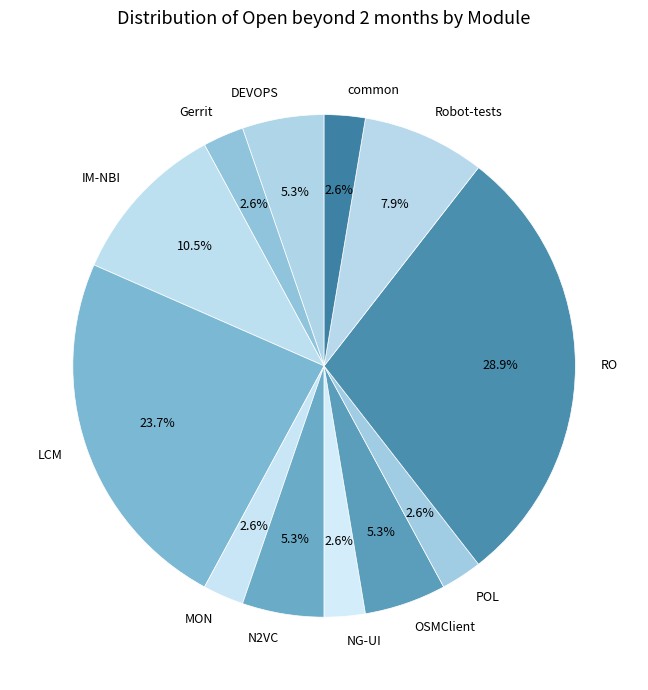

The DEVOPS slice represents 5% of the pie. True or false?

True